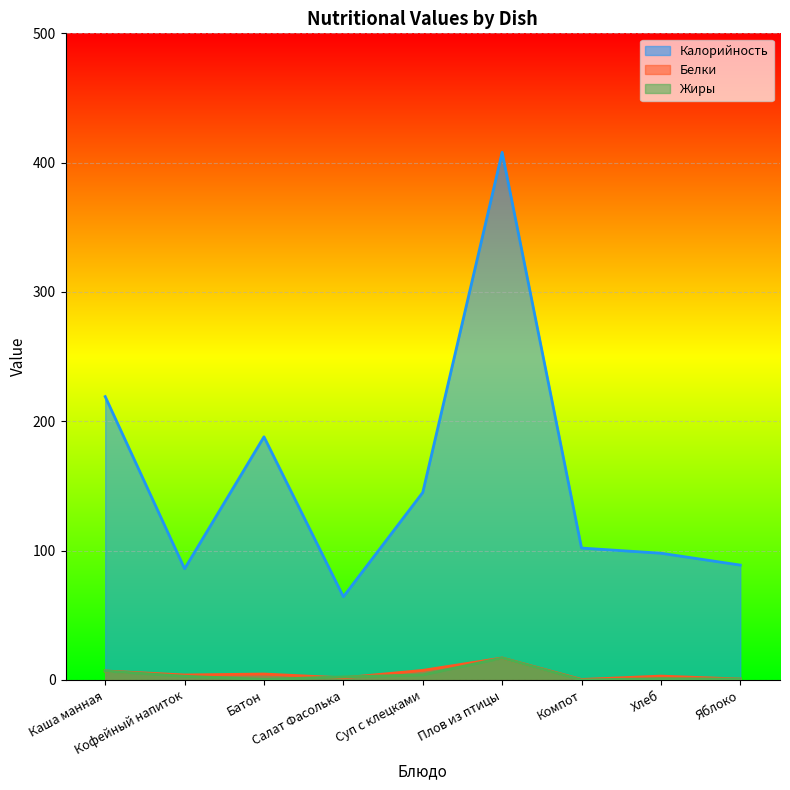

Which series has the widest spread of values?

Калорийность